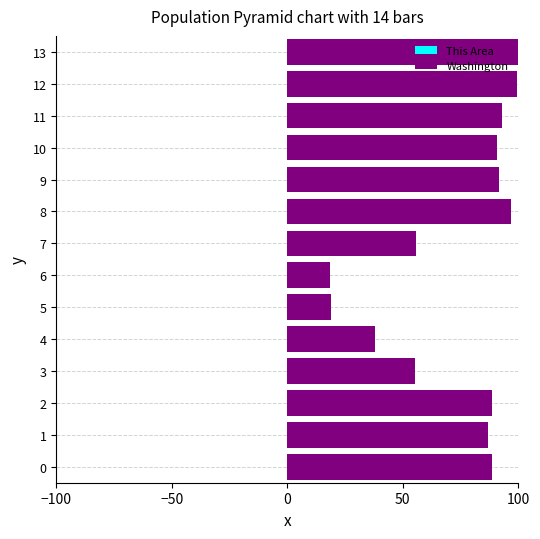

The value of This Area at 6 is -0.0. True or false?

True